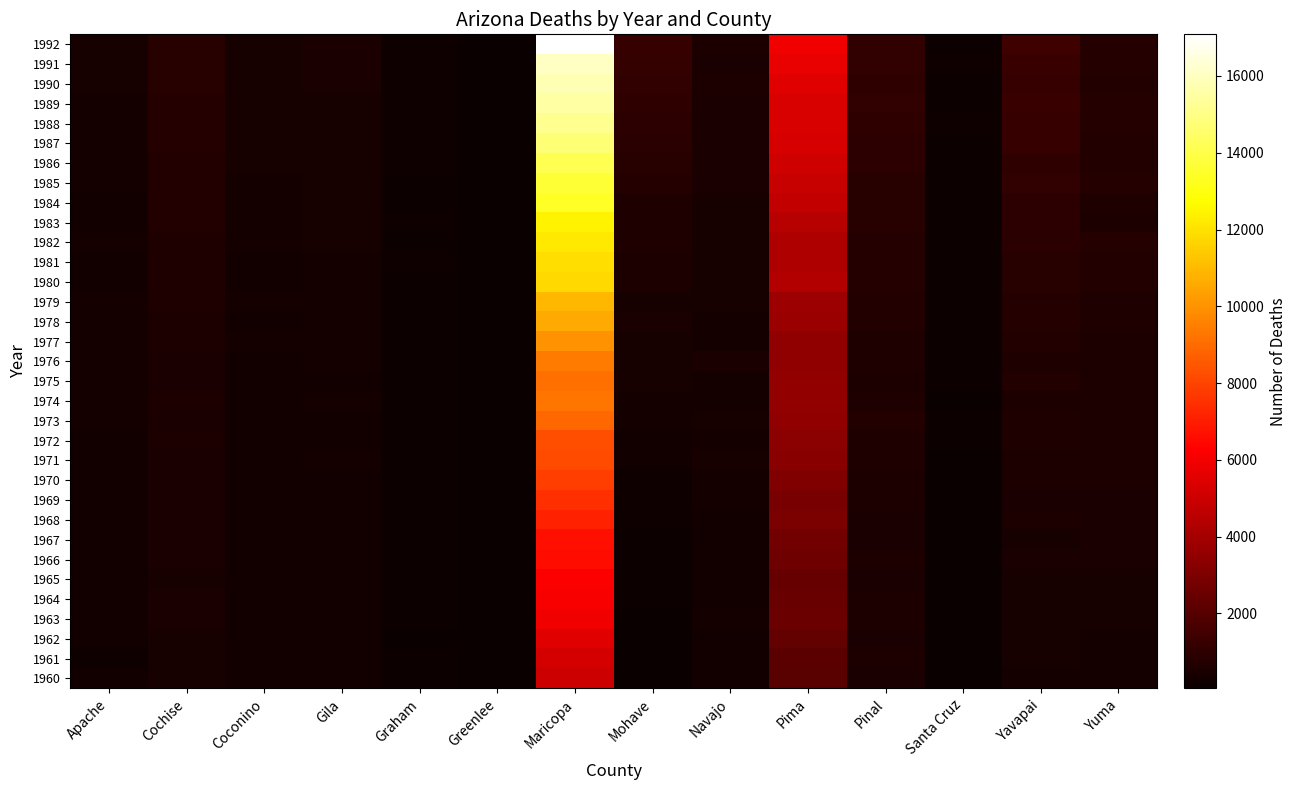

Which series has the widest spread of values?

1992